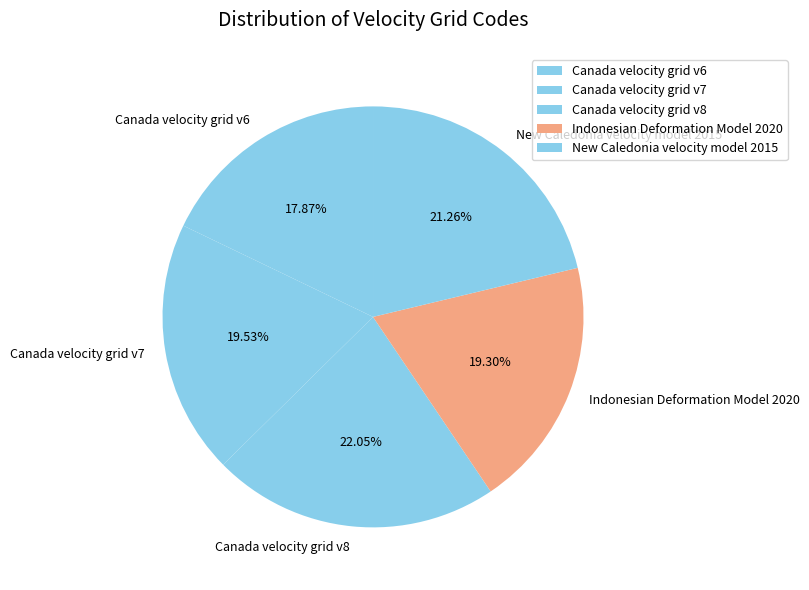

How many segments does this pie chart have?

5